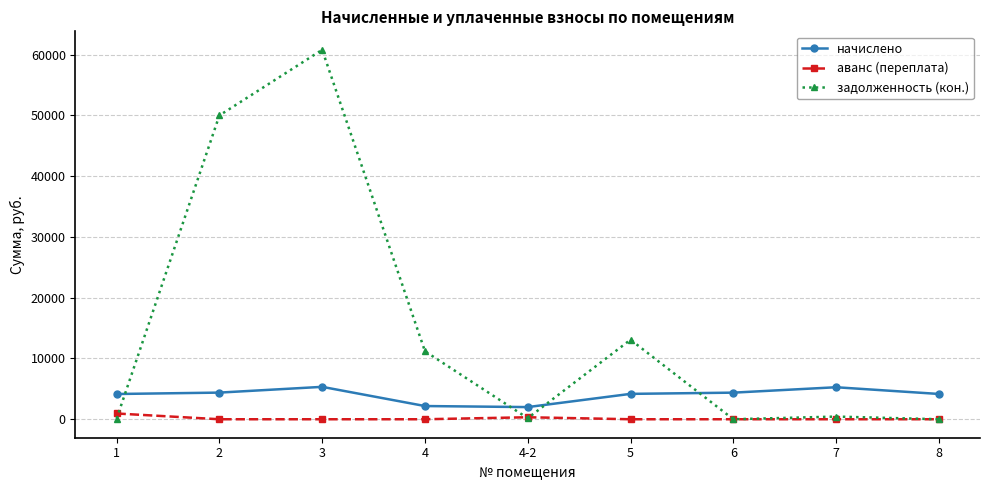

What is the difference between the maximum and minimum values in the задолженность (кон.) series?

60796.1